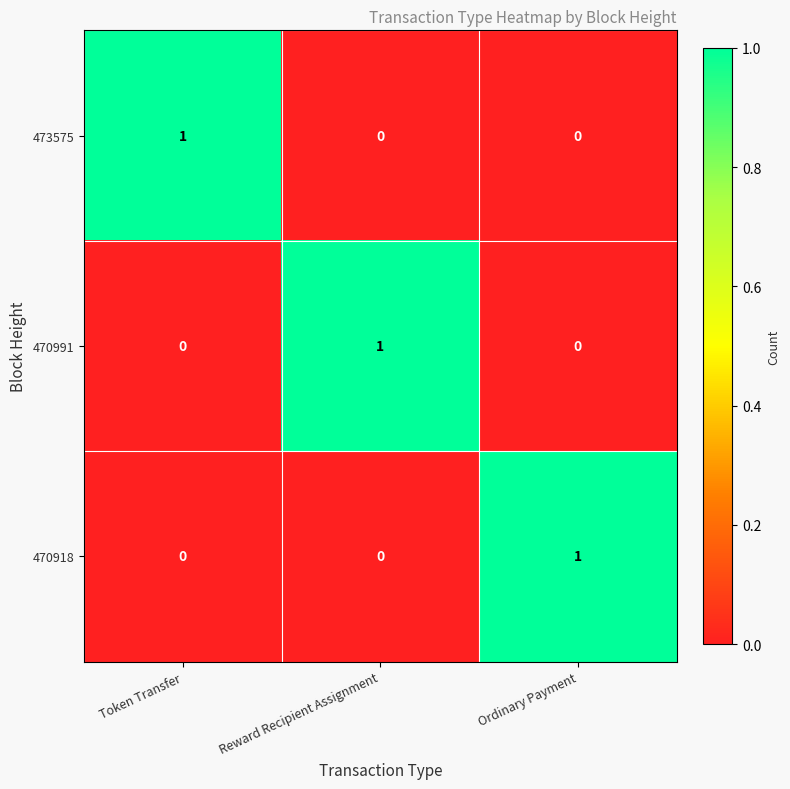

The 470918 series shows 2 at Ordinary Payment. True or false?

False